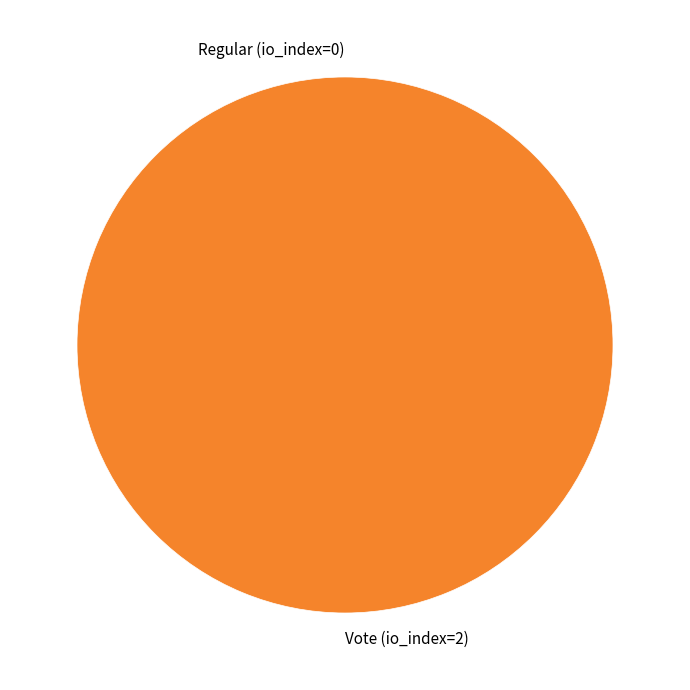

Which slice is the largest?

Vote (io_index=2)